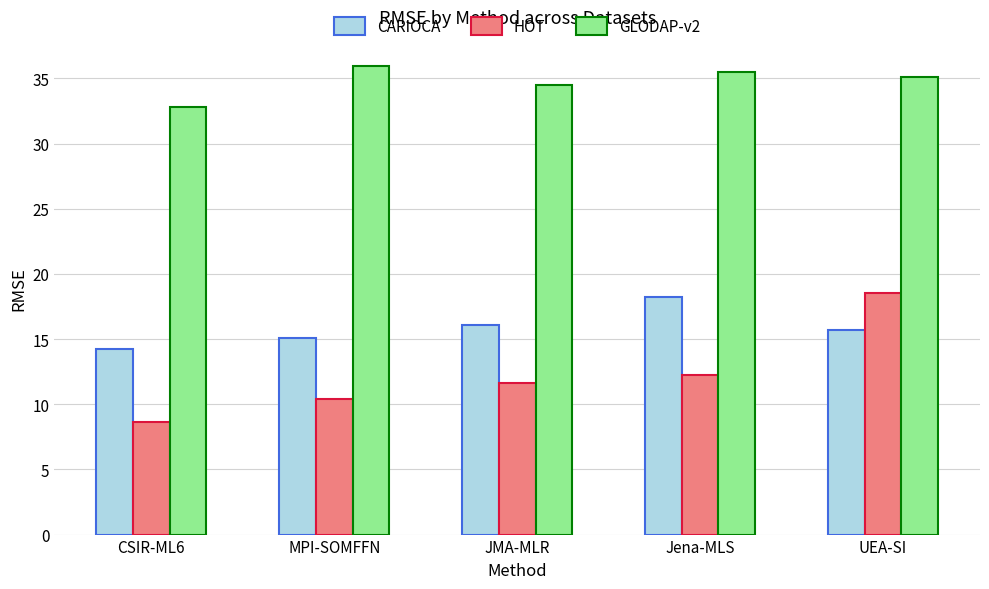

What is the difference between the highest and lowest values at JMA-MLR?

22.9